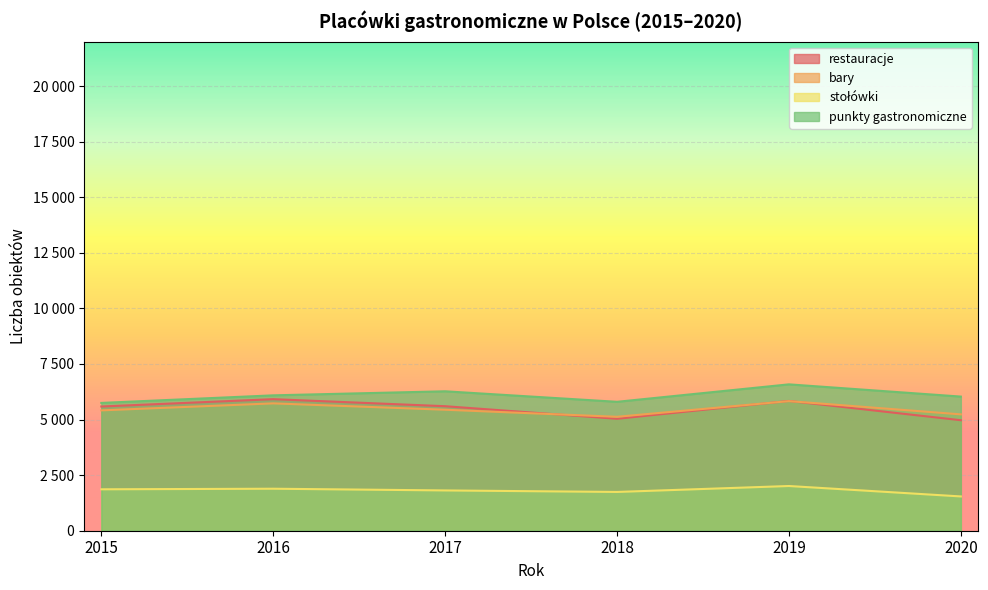

Reading left to right, what are all the values shown in this chart?

restauracje: 2015=5587	2016=5917	2017=5600	2018=5034	2019=5837	2020=4970
bary: 2015=5413	2016=5728	2017=5442	2018=5124	2019=5829	2020=5233
stołówki: 2015=1863	2016=1889	2017=1812	2018=1744	2019=2011	2020=1542
punkty gastronomiczne: 2015=5748	2016=6089	2017=6271	2018=5798	2019=6583	2020=6033